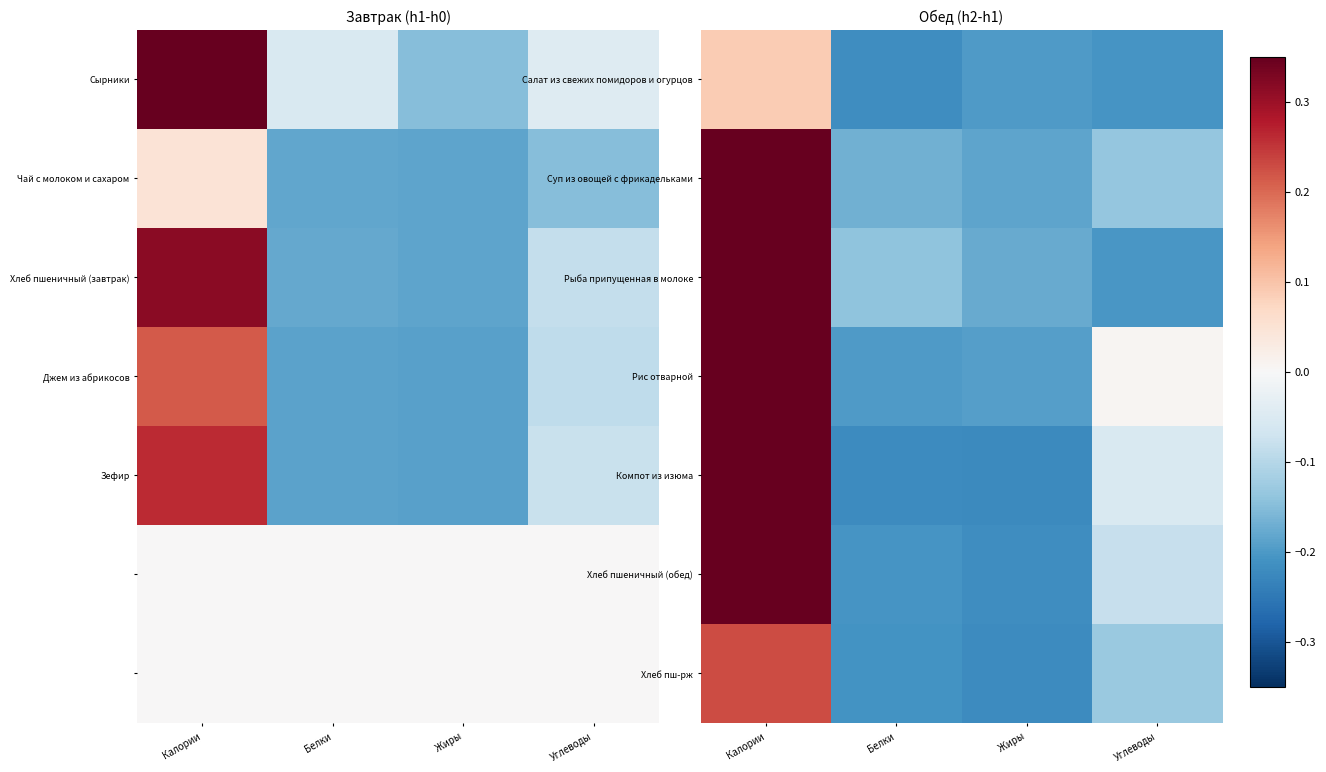

How many values in Хлеб пшеничный (обед) are above zero?

1